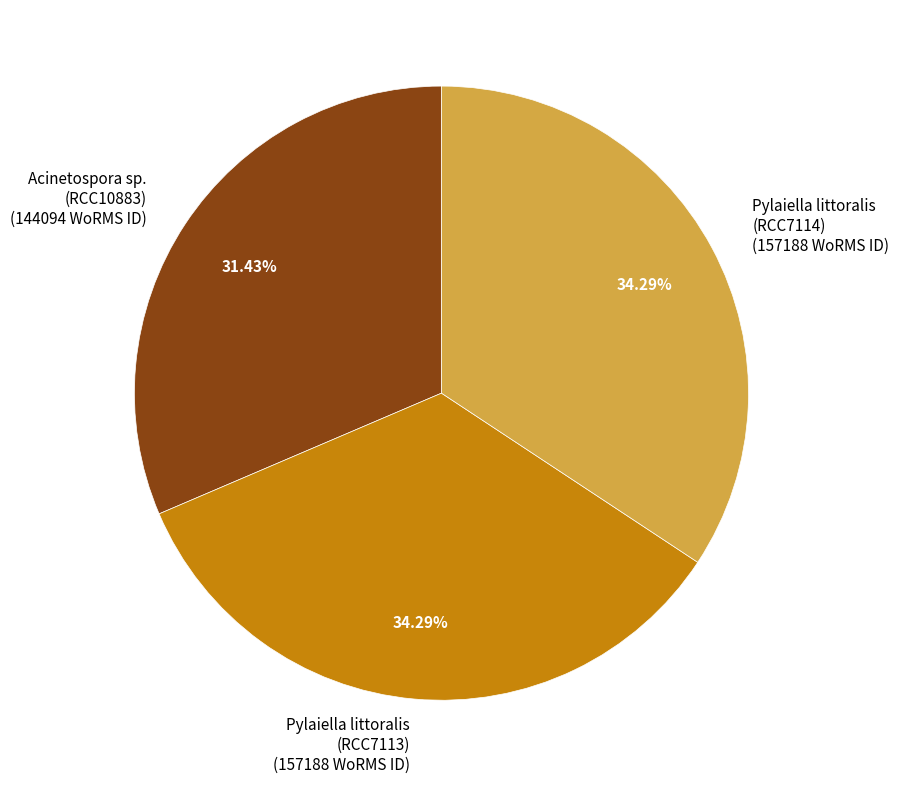

Between Pylaiella littoralis (RCC7114) (157188 WoRMS ID) and Acinetospora sp. (RCC10883) (144094 WoRMS ID), which is larger?

Pylaiella littoralis (RCC7114) (157188 WoRMS ID)